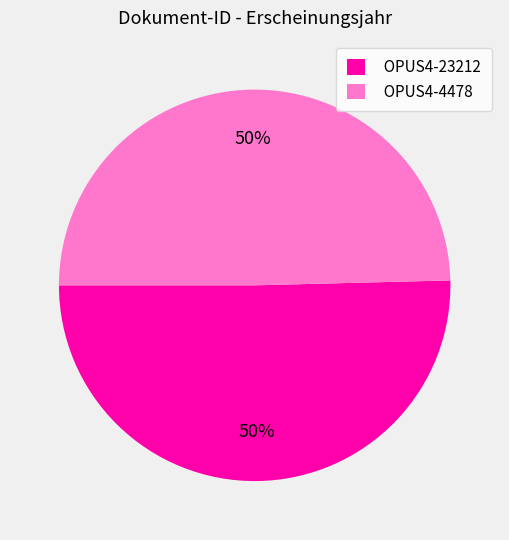

To the nearest percent, what percentage of the pie is OPUS4-23212?

50%